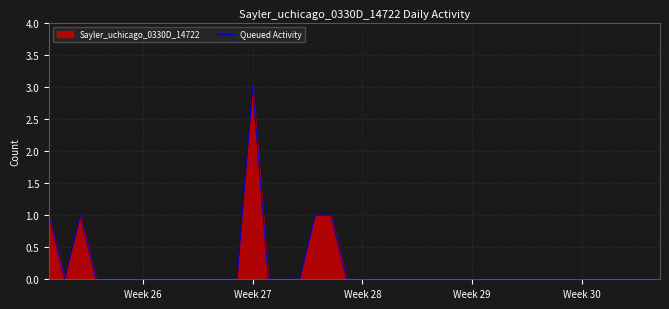

How many values are between 0 and 1?

39